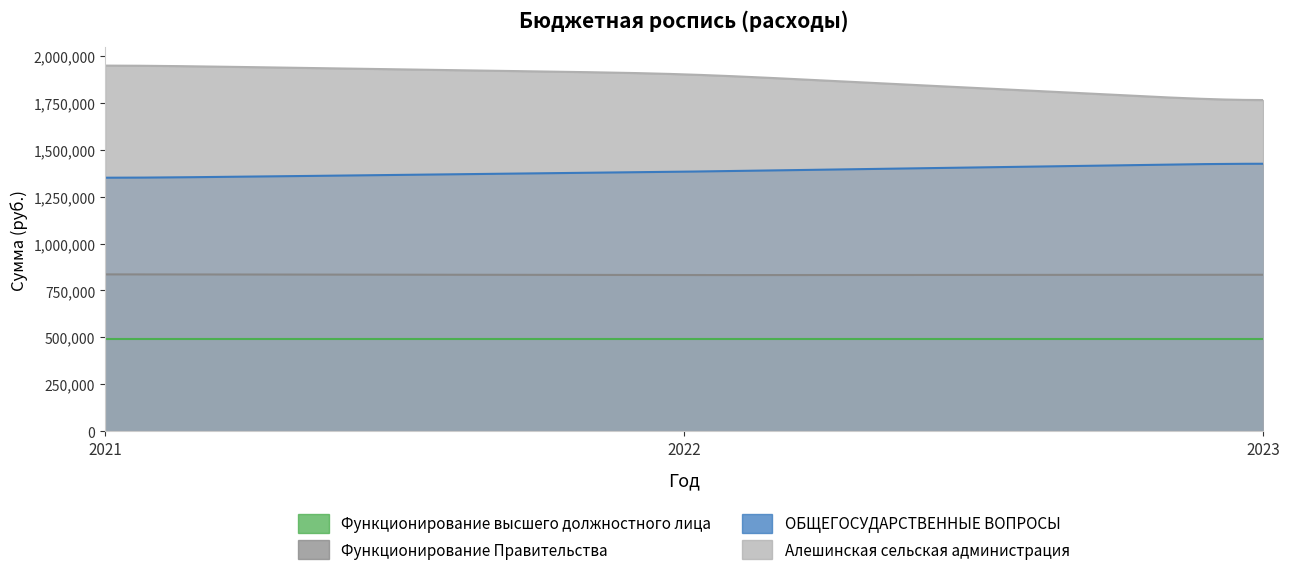

Reading left to right, what are all the values shown in this chart?

Функционирование высшего должностного лица: 2021=491400.0	2022=491400.0	2023=491400.0
Функционирование Правительства: 2021=835874.4	2022=831636.0	2023=833760.0
ОБЩЕГОСУДАРСТВЕННЫЕ ВОПРОСЫ: 2021=1348274.4	2022=1382616.0	2023=1428854.0
Алешинская сельская администрация: 2021=1952023.5	2022=1906140.0	2023=1753154.0